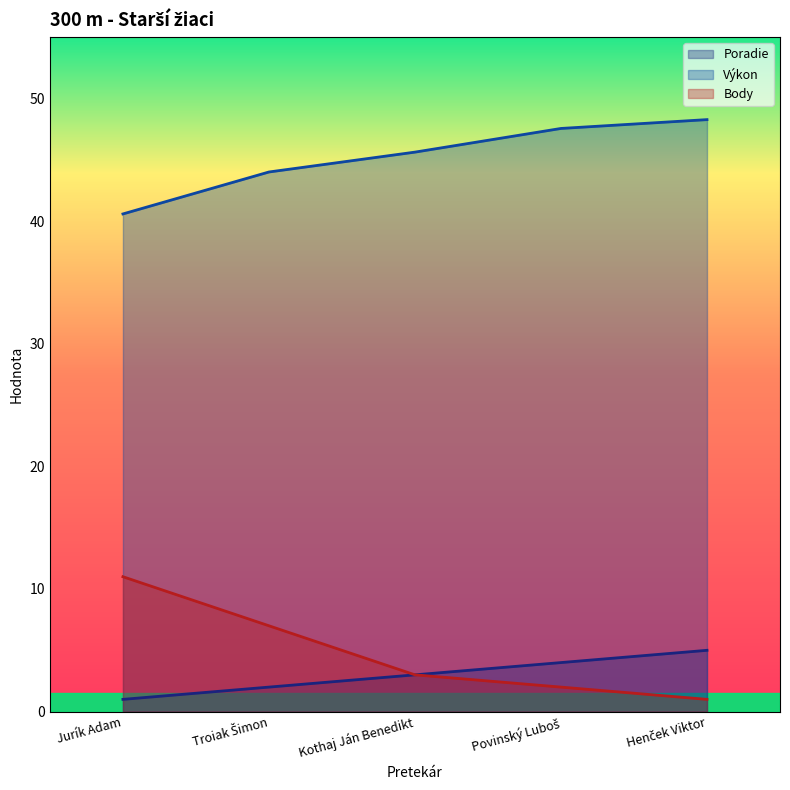

What position from the left is Kothaj Ján Benedikt?

3